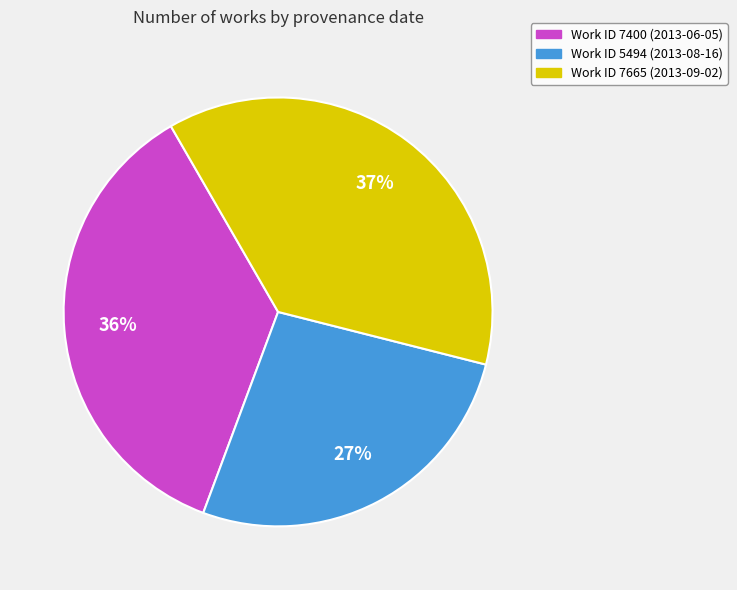

Is there any slice that represents more than half of the pie?

No